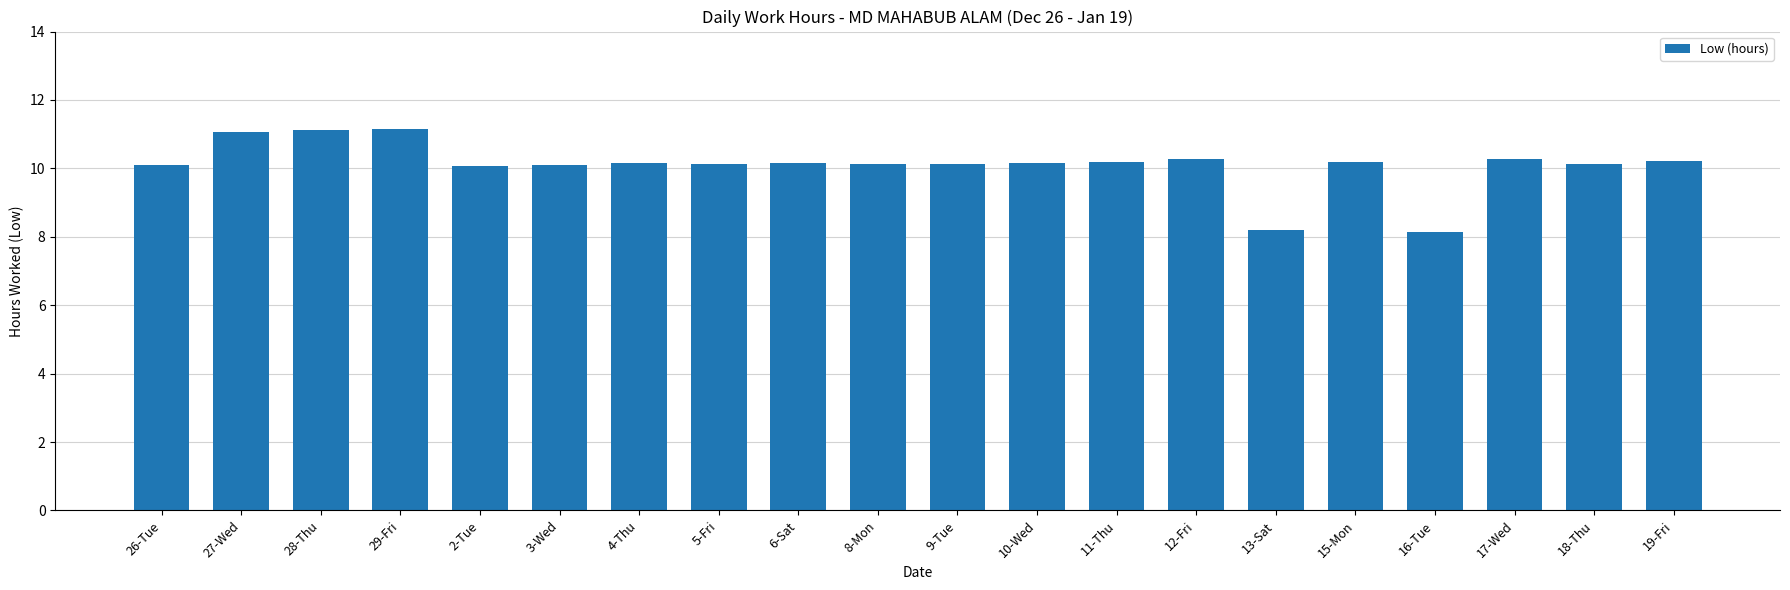

What is the label of the 12th bar from the left?

10-Wed